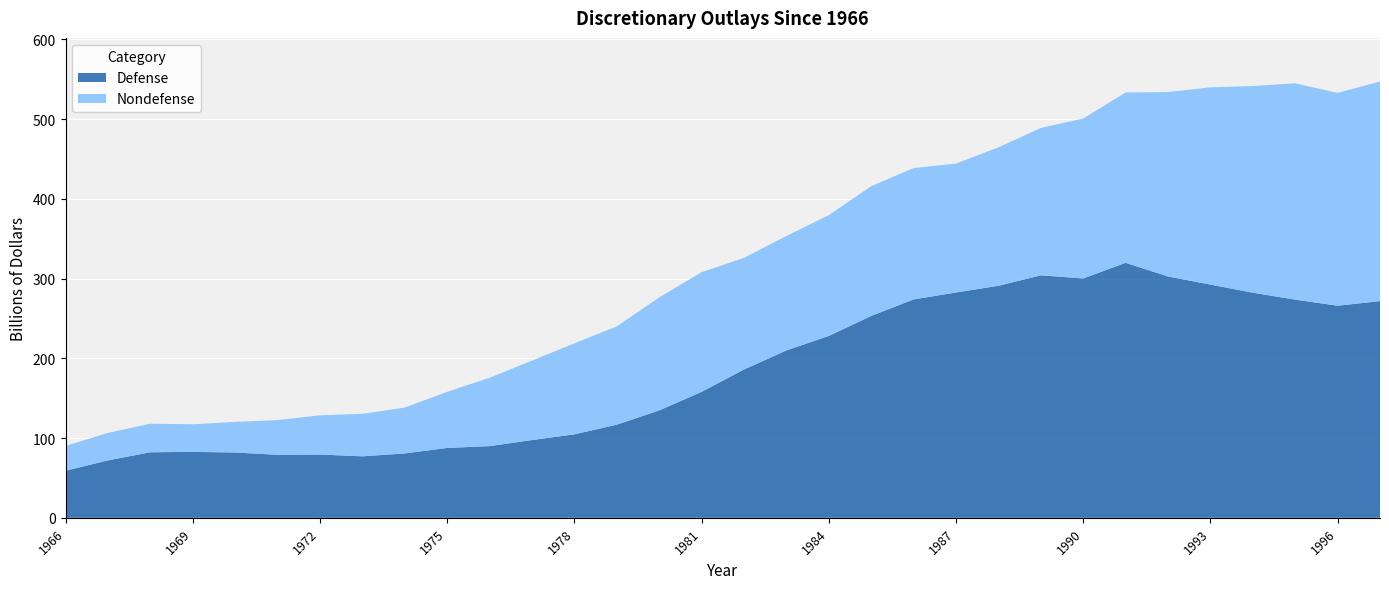

Reading right to left, extract all data points from this chart.

Defense: 271.7	266.0	273.6	282.3	292.4	302.6	319.7	300.1	304.0	290.9	282.5	273.8	253.1	228.0	209.9	185.9	158.0	134.6	116.8	104.6	97.5	89.9	87.6	80.7	77.1	79.3	79.0	81.9	82.7	82.2	72.0	59.0
Nondefense: 275.4	266.8	271.2	259.1	247.3	231.2	213.6	200.4	184.8	173.5	161.6	164.7	162.7	151.4	143.4	140.0	149.9	141.7	123.2	114.1	99.6	85.7	70.3	57.5	53.3	49.2	43.5	38.4	34.6	35.8	34.5	31.1